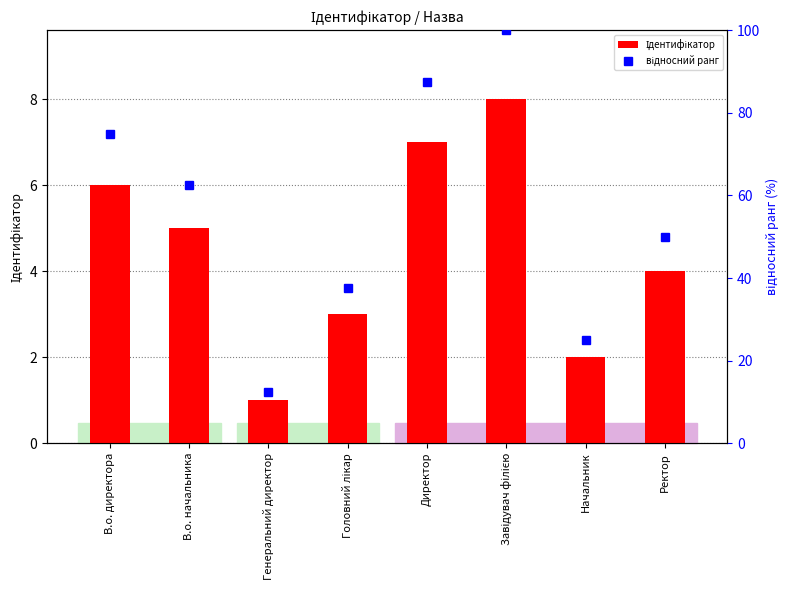

Reading left to right, what are all the values shown in this chart?

Ідентифікатор: В.о. директора=6.0	В.о. начальника=5.0	Генеральний директор=1.0	Головний лікар=3.0	Директор=7.0	Завідувач філією=8.0	Начальник=2.0	Ректор=4.0
відносний ранг: В.о. директора=75.0	В.о. начальника=62.5	Генеральний директор=12.5	Головний лікар=37.5	Директор=87.5	Завідувач філією=100.0	Начальник=25.0	Ректор=50.0